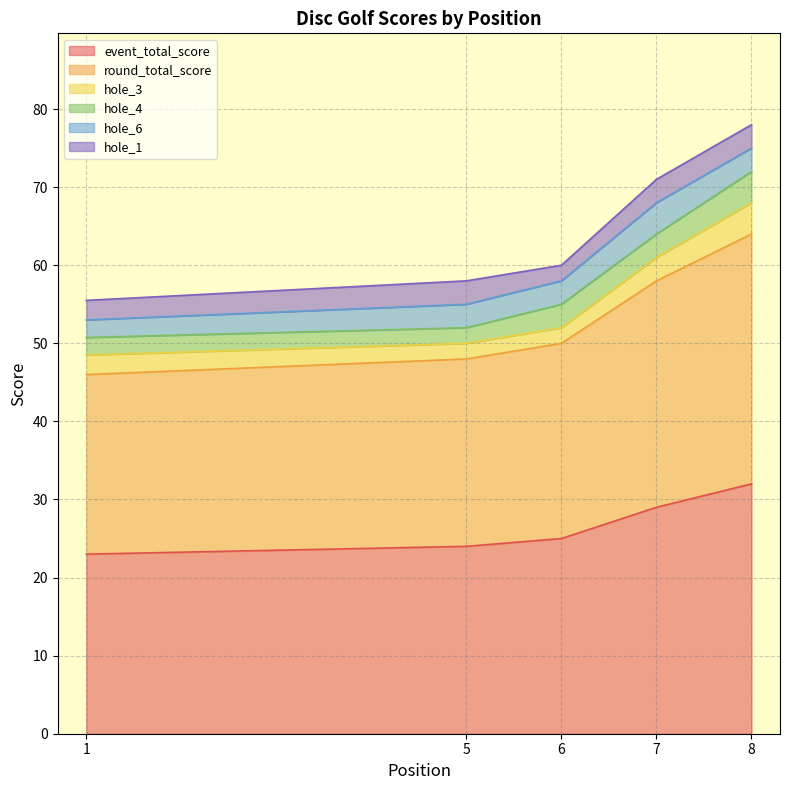

At which category is the sum across all series the highest?

8